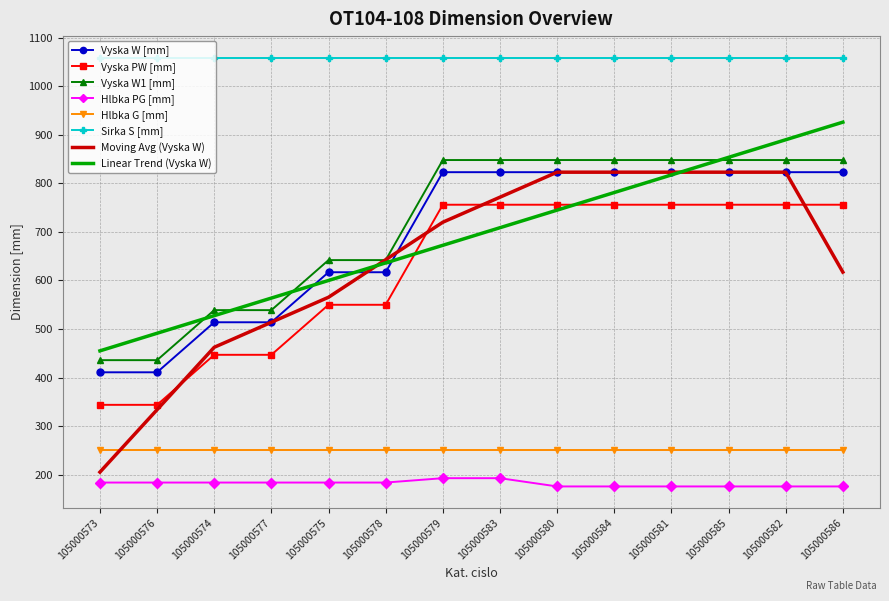

What is the total value across all series at 105000580?

5479.9